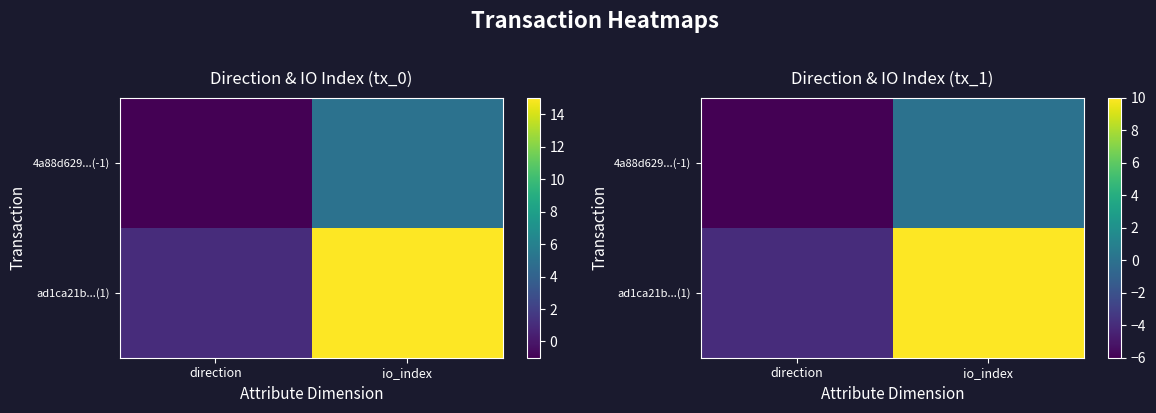

How many data points does each series have?

2